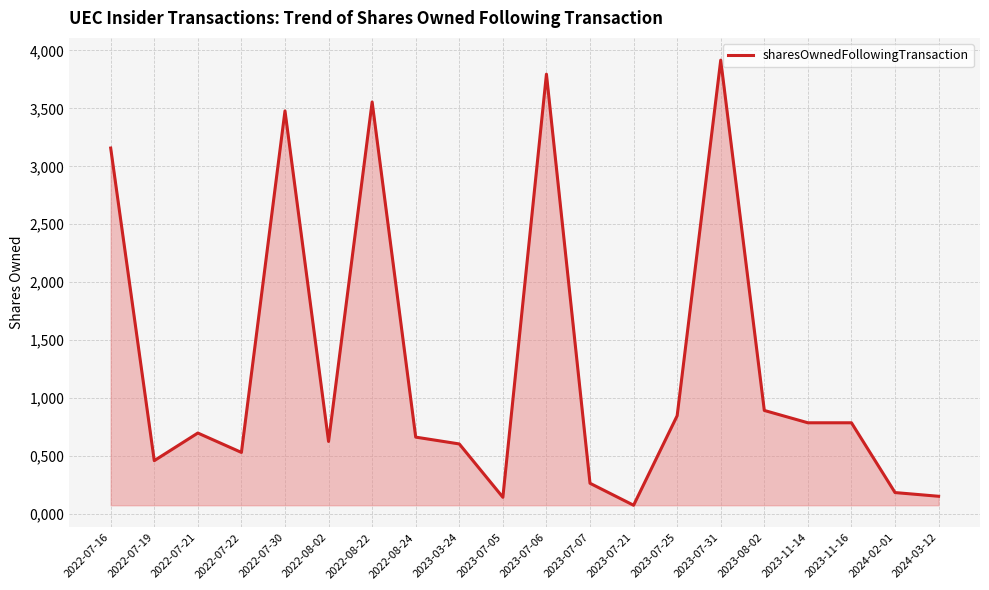

At which category does the chart reach its peak across all series?

2023-07-31